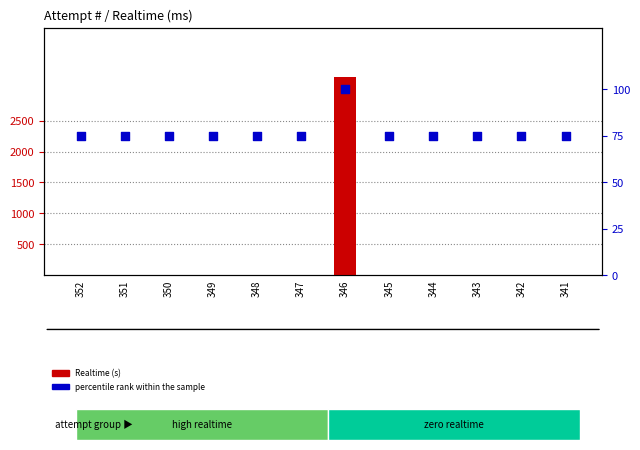

Which series contains the highest Y value?

Realtime (s)